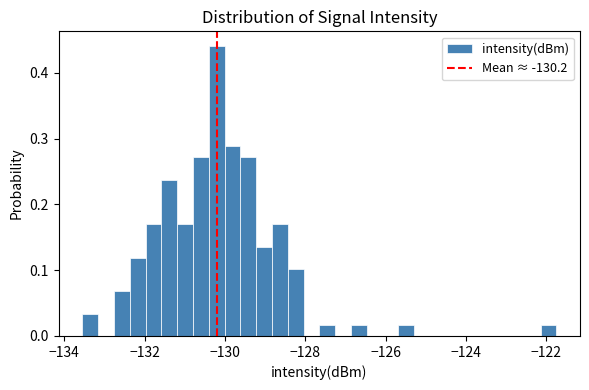

Read against the x-axis, roughly where is the centre of the tallest bar?

-130.2